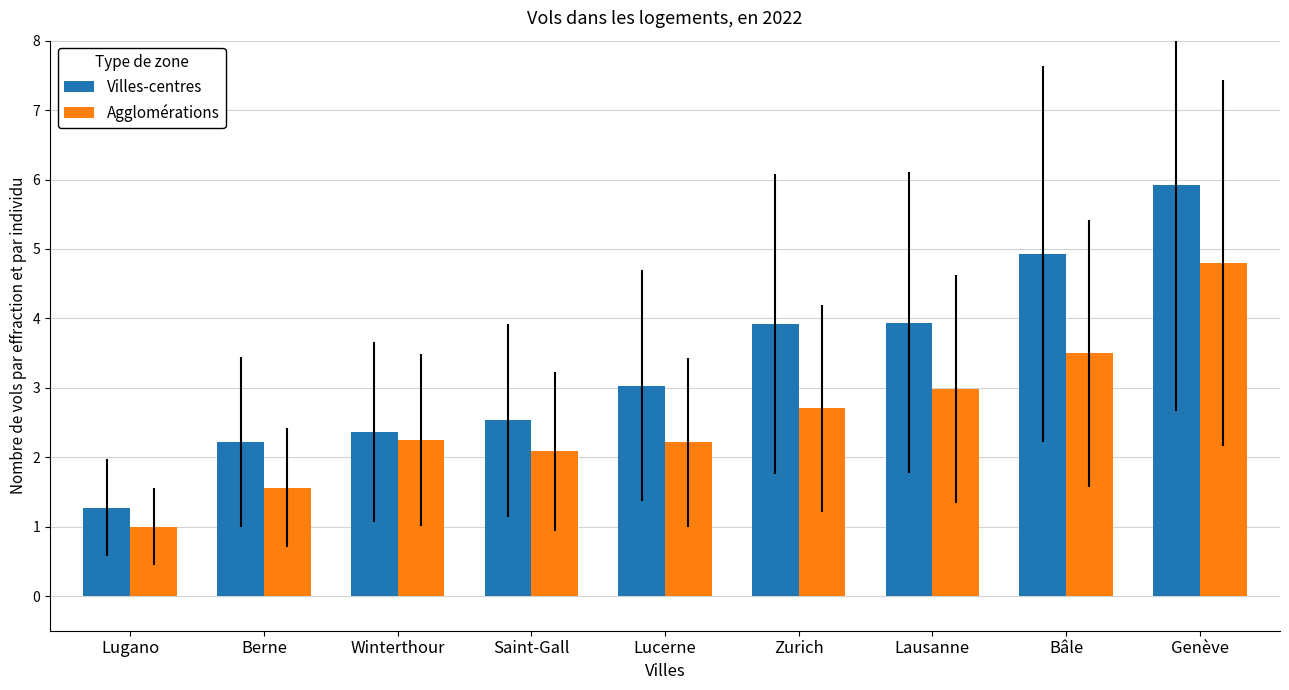

What is the highest value of the Agglomérations series?

4.8